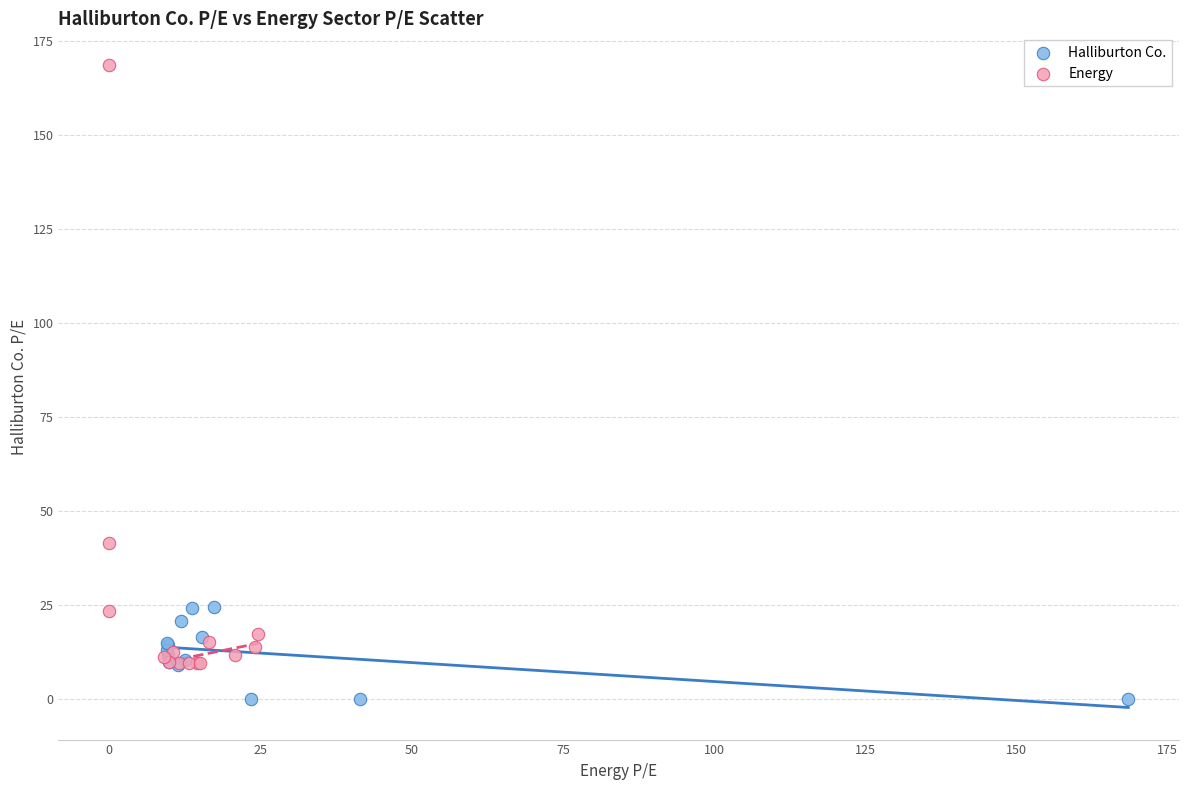

Which series has the largest Y range (max minus min)?

Energy